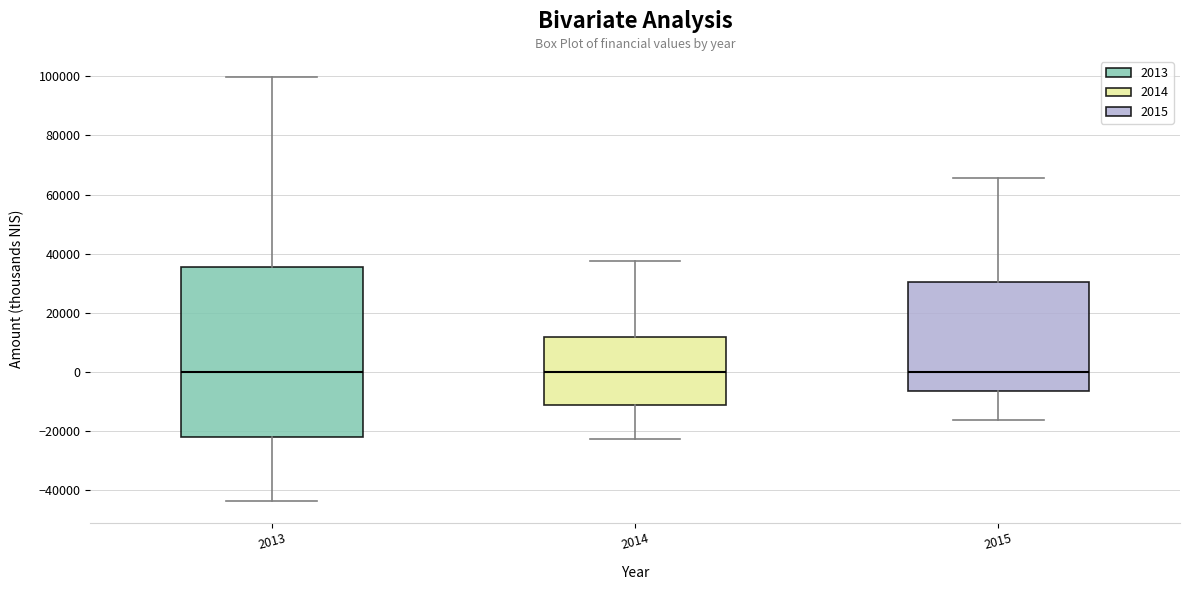

Which box is the tallest, from its lower edge to its upper edge?

2013